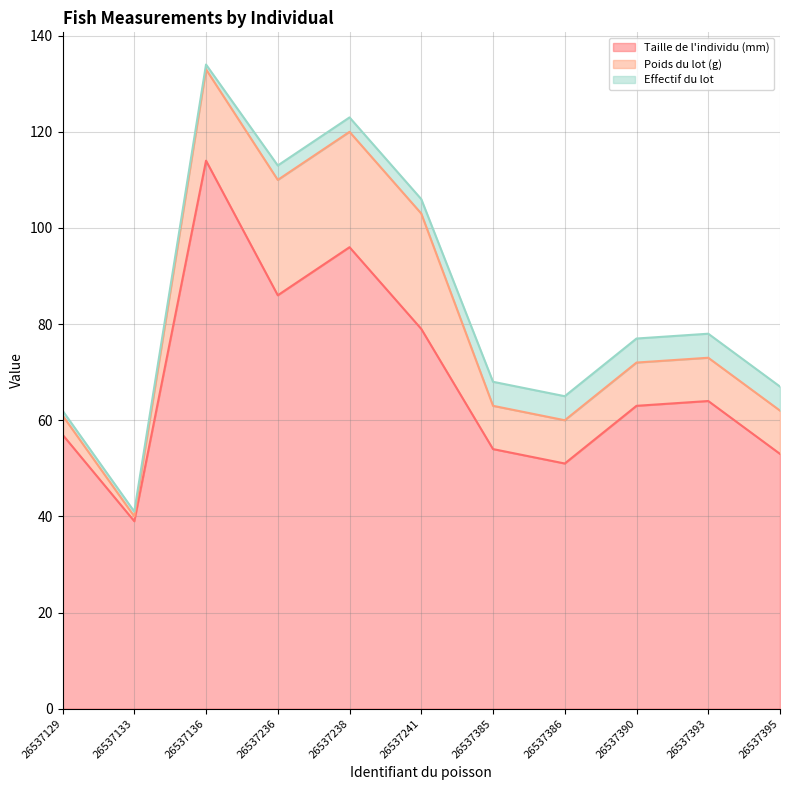

Between 26537238 and 26537395, which series saw the biggest shift?

Taille de l'individu (mm)